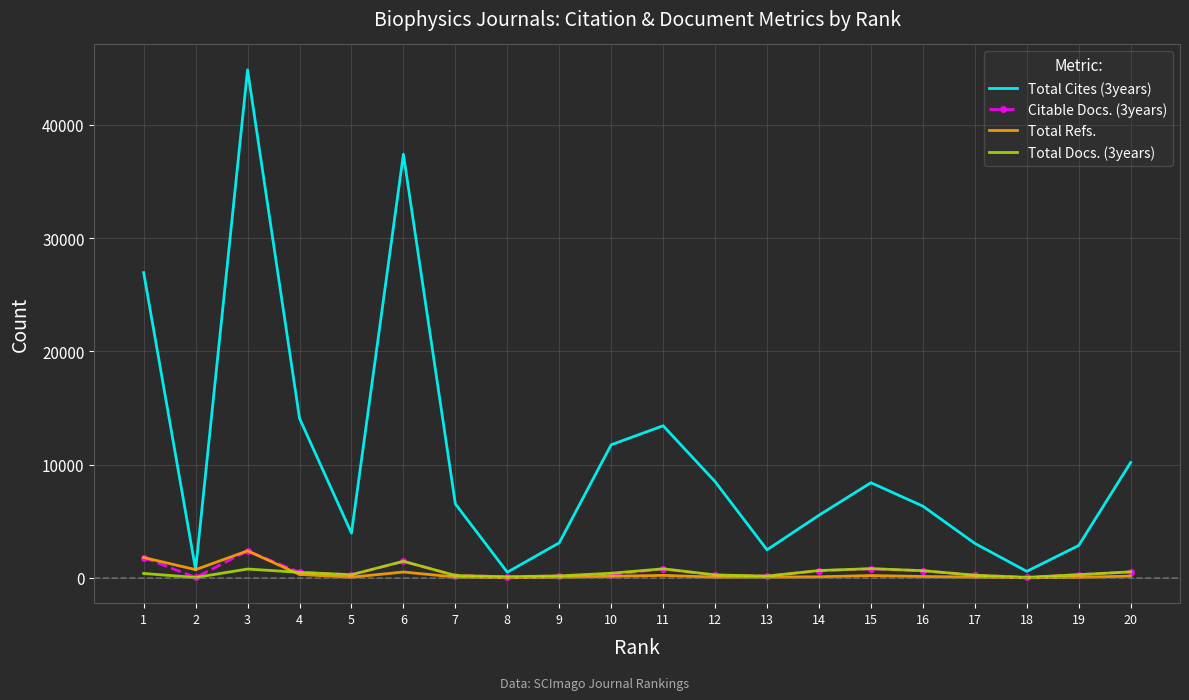

What is the maximum value shown in the chart?

44861